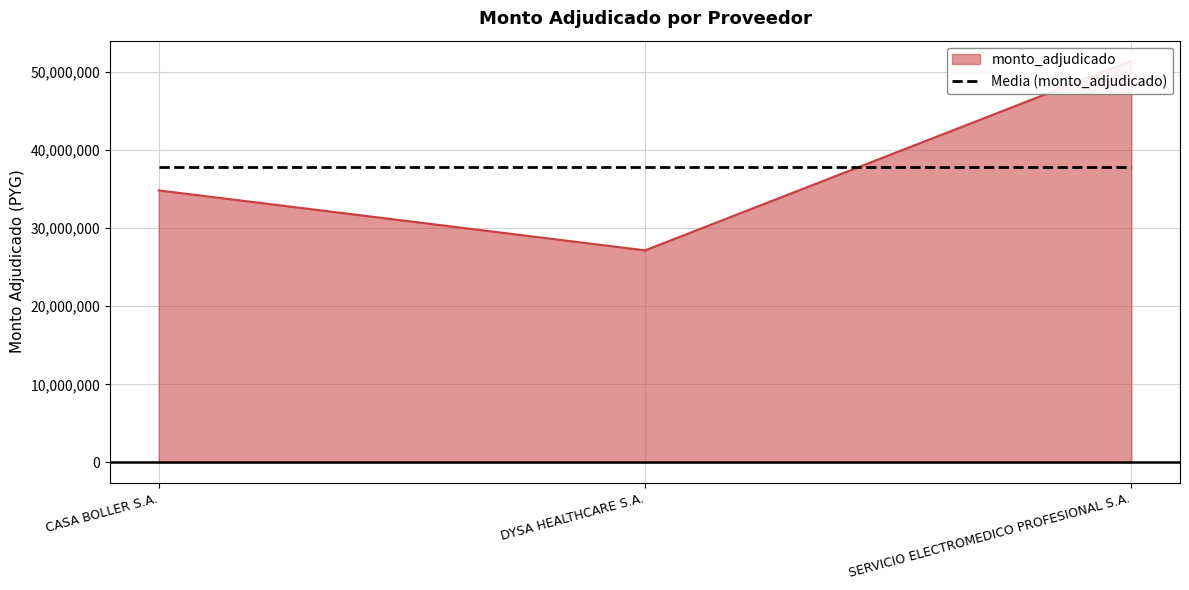

What is the label of the 1st point from the left?

CASA BOLLER S.A.